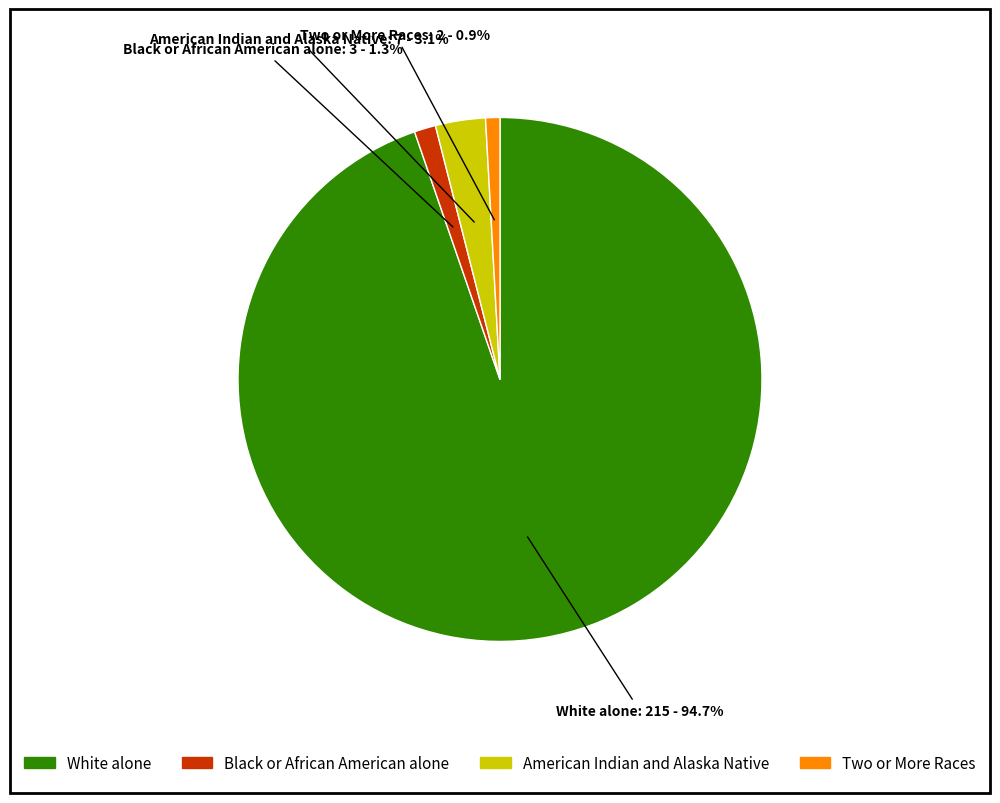

Is there a majority slice in this chart?

Yes